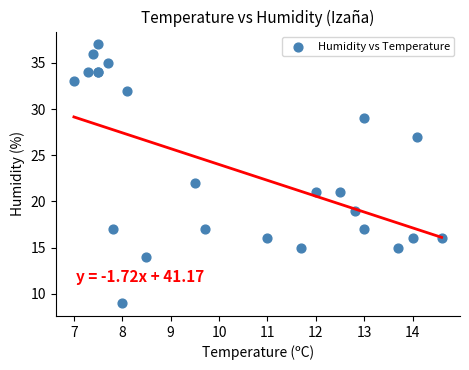

What Y value in the scatter plot is closest to 23?

22